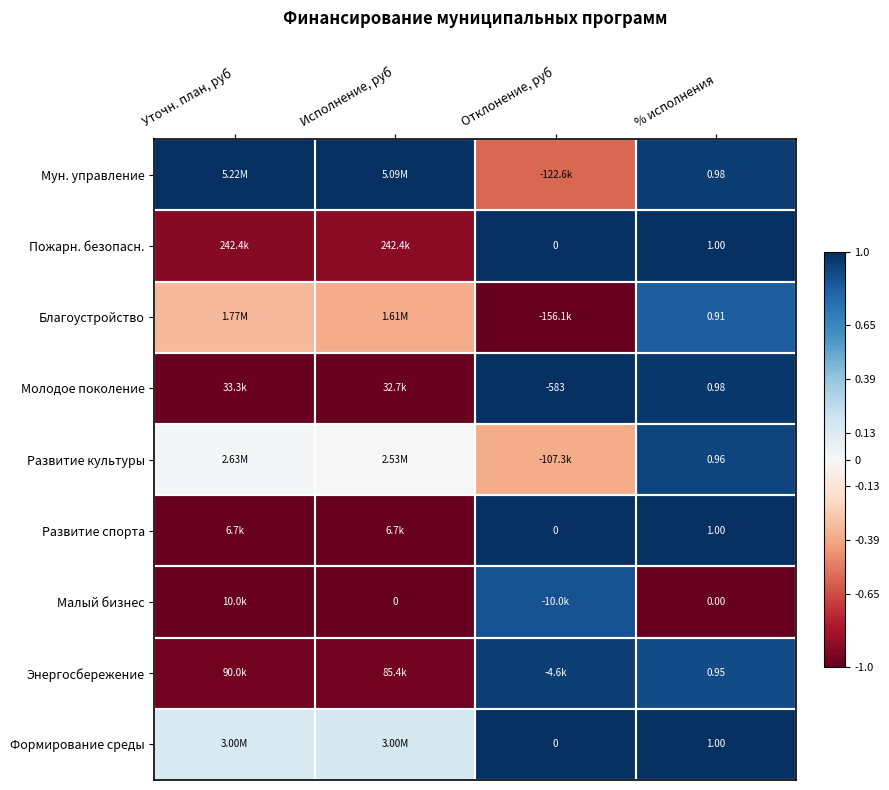

Where does the Развитие культуры series first go above 0?

Уточн. план, руб